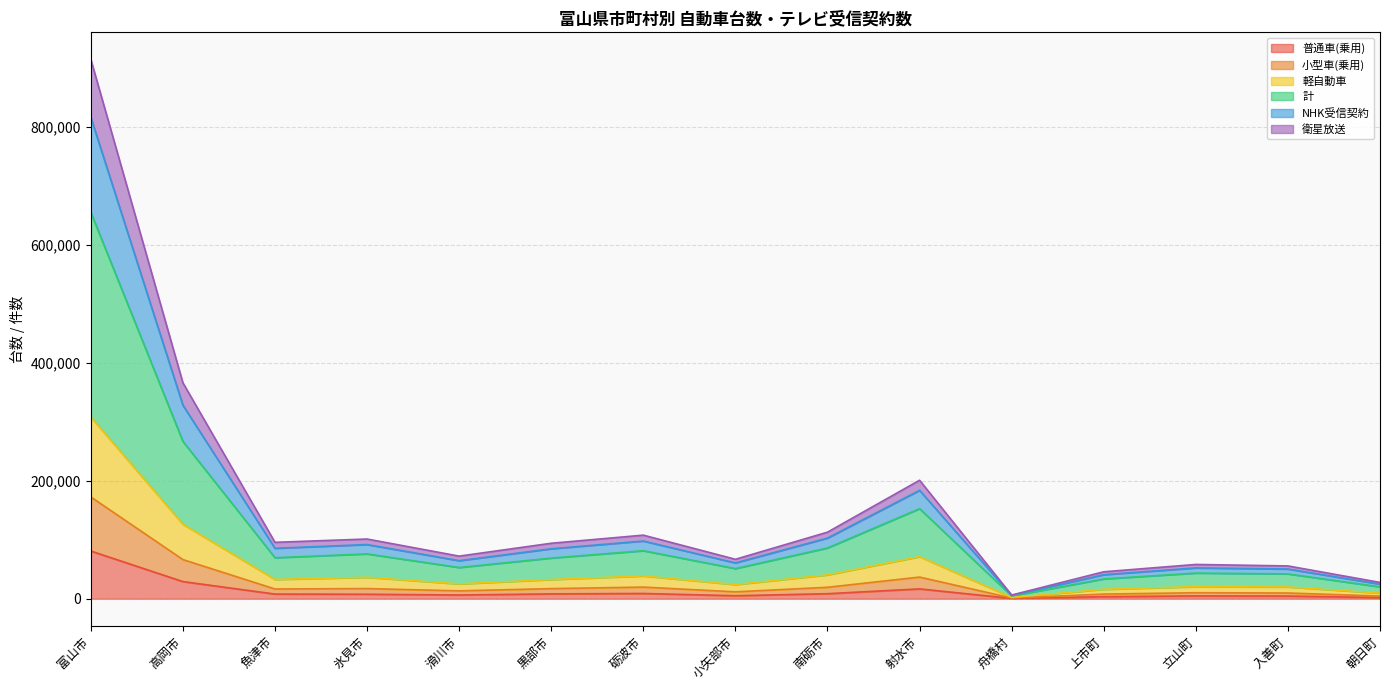

True or false: 軽自動車 and 普通車(乗用) cross at least once.

False